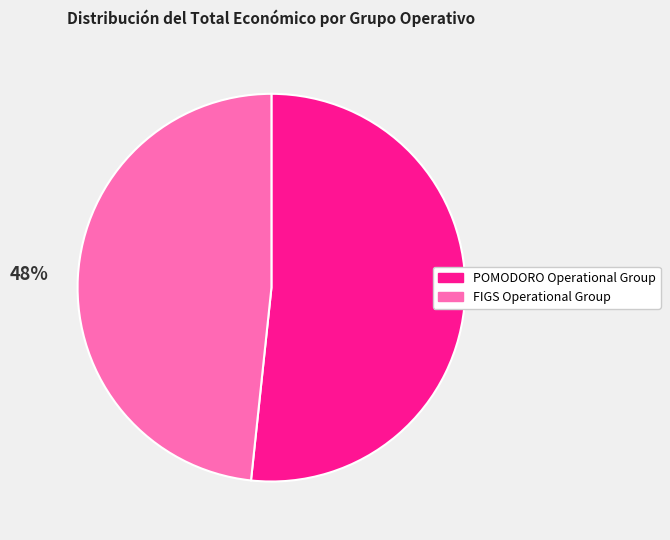

What percentage is the FIGS Operational Group slice, to the nearest percent?

48%